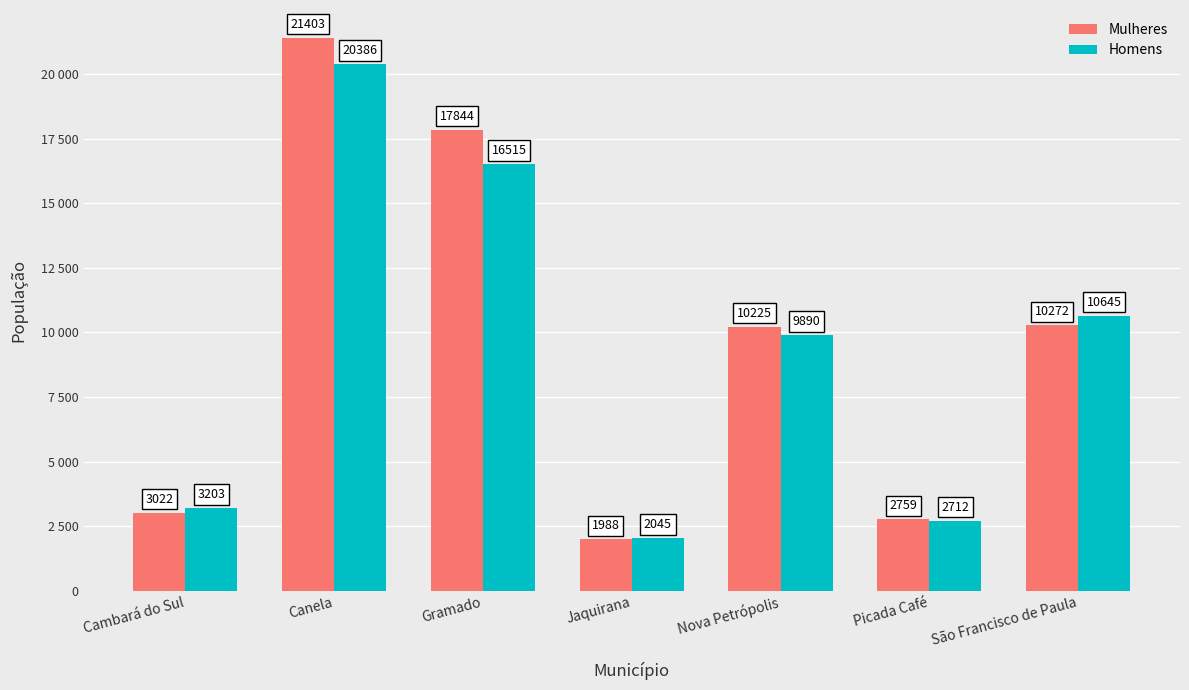

Does the chart contain stacked bars?

No